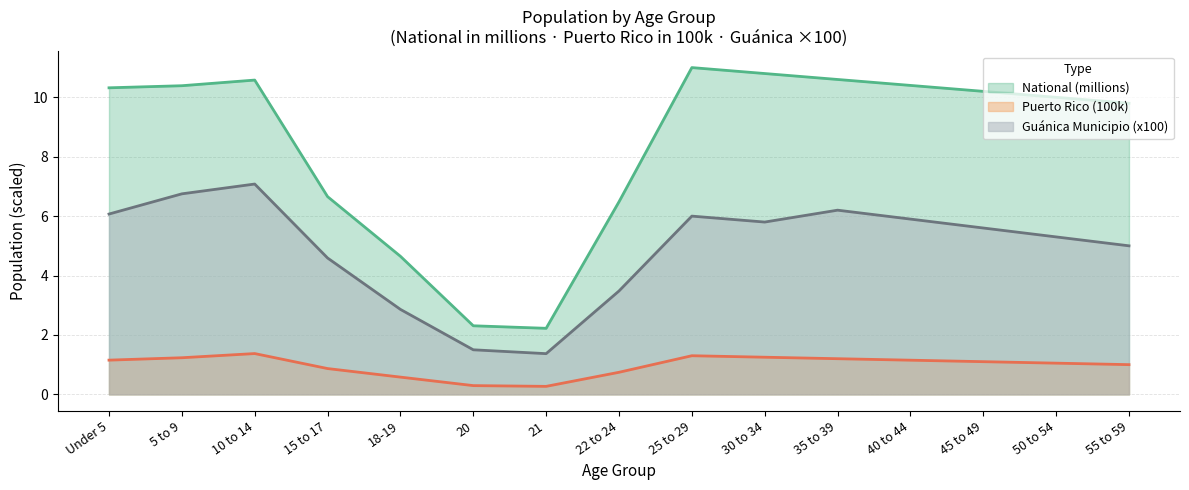

What is the total value across all series at Under 5?

17.5